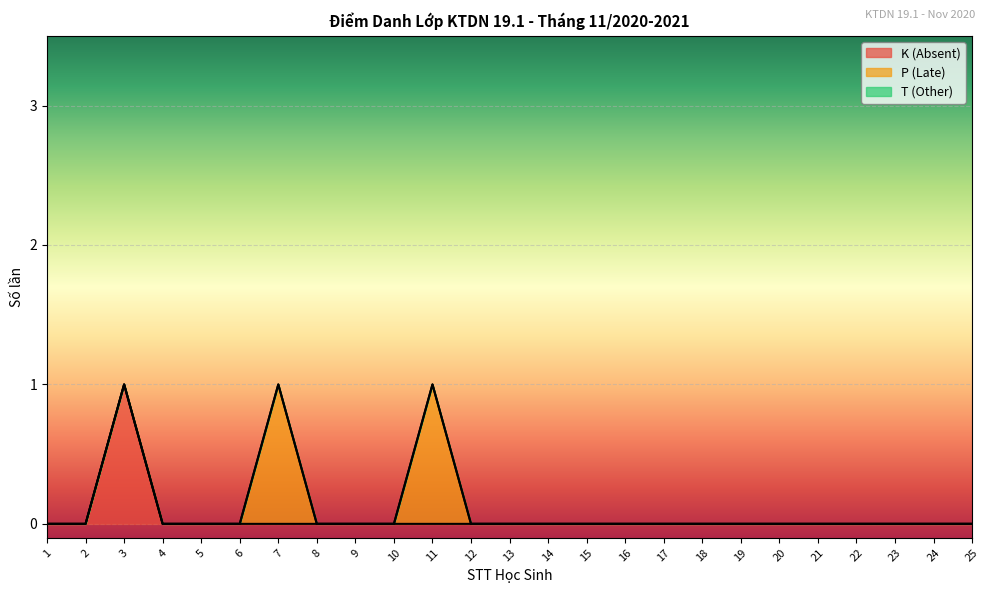

The value of T (Other) at 20 is 0. True or false?

True